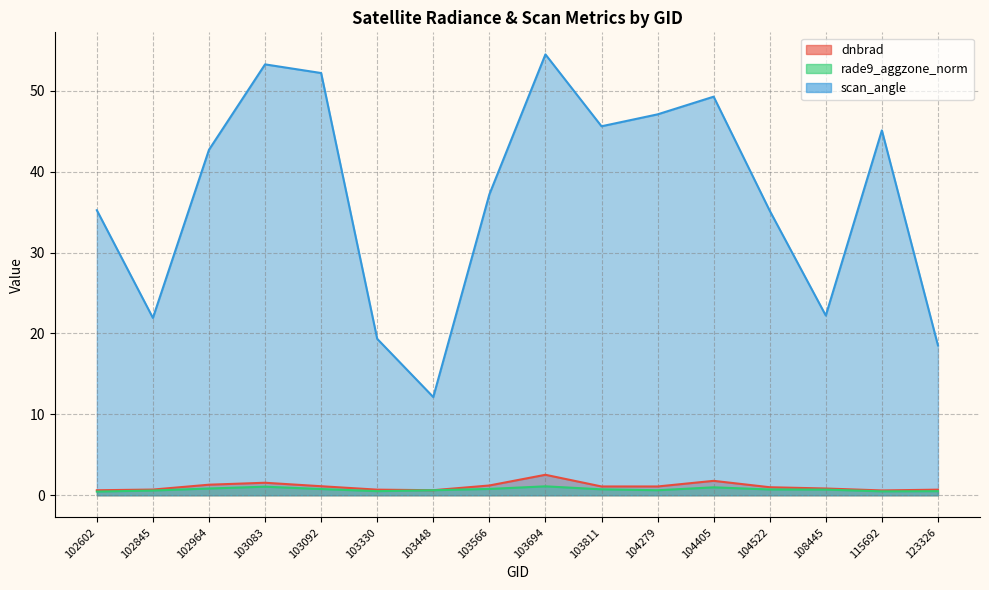

In dnbrad, how many points are higher than both neighbors (excluding endpoints)?

3